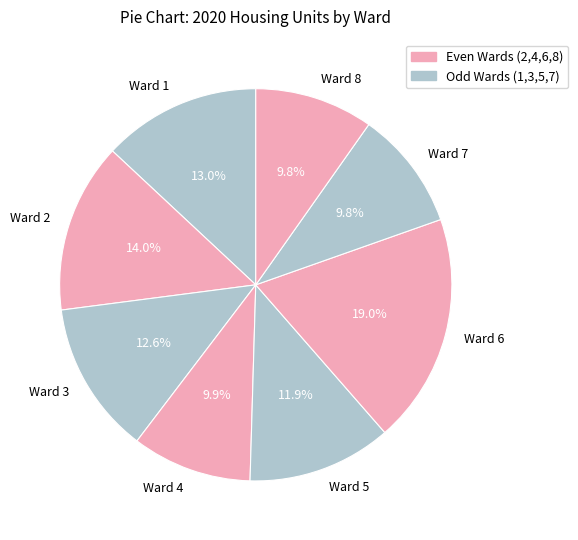

Count the number of slices in the pie.

8